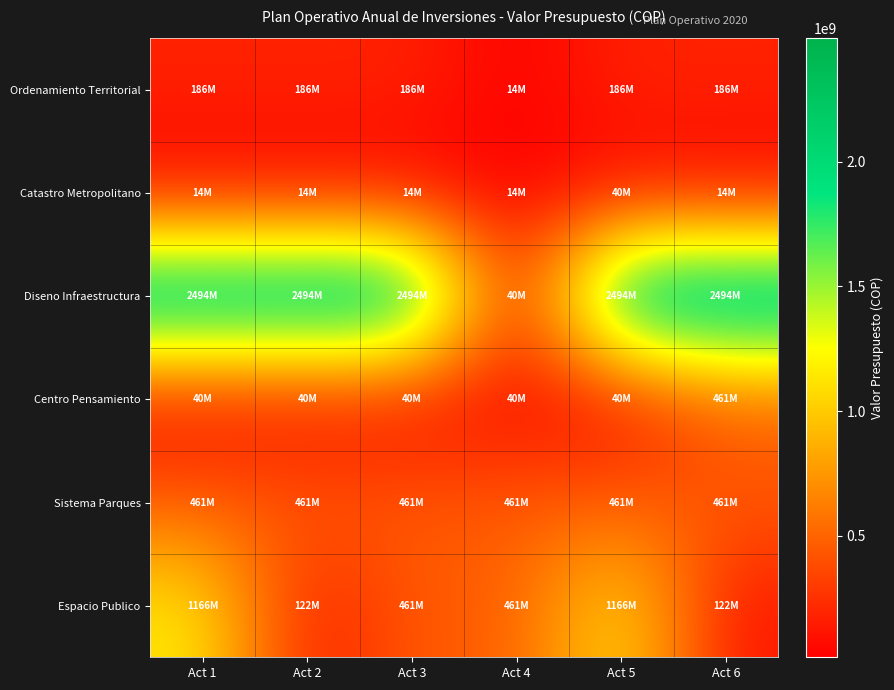

Rank the series by their maximum value, from highest to lowest.

Diseno Infraestructura, Espacio Publico, Centro Pensamiento, Sistema Parques, Ordenamiento Territorial, Catastro Metropolitano